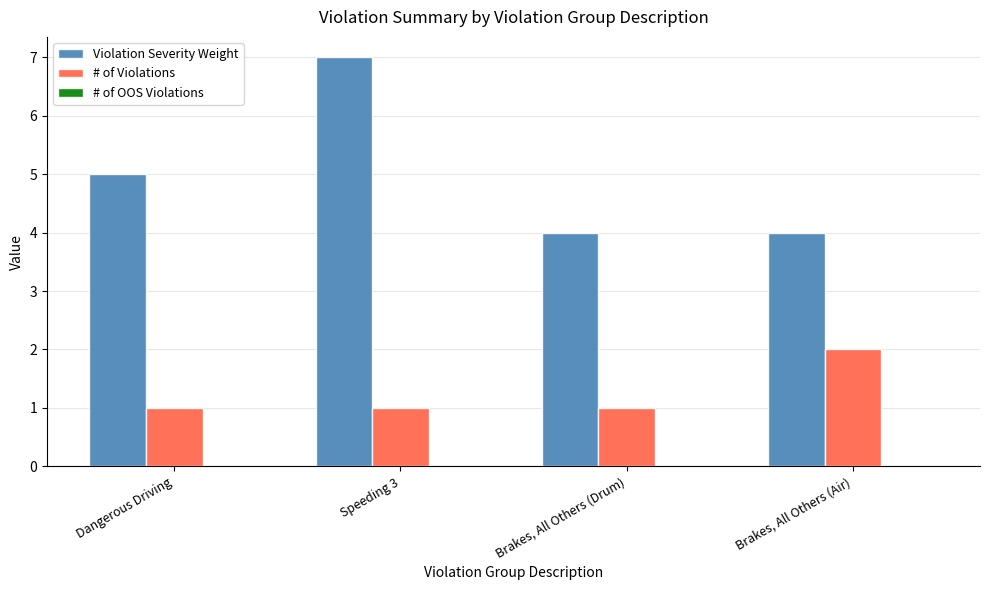

List the series in order of their overall mean, highest first.

Violation Severity Weight, # of Violations